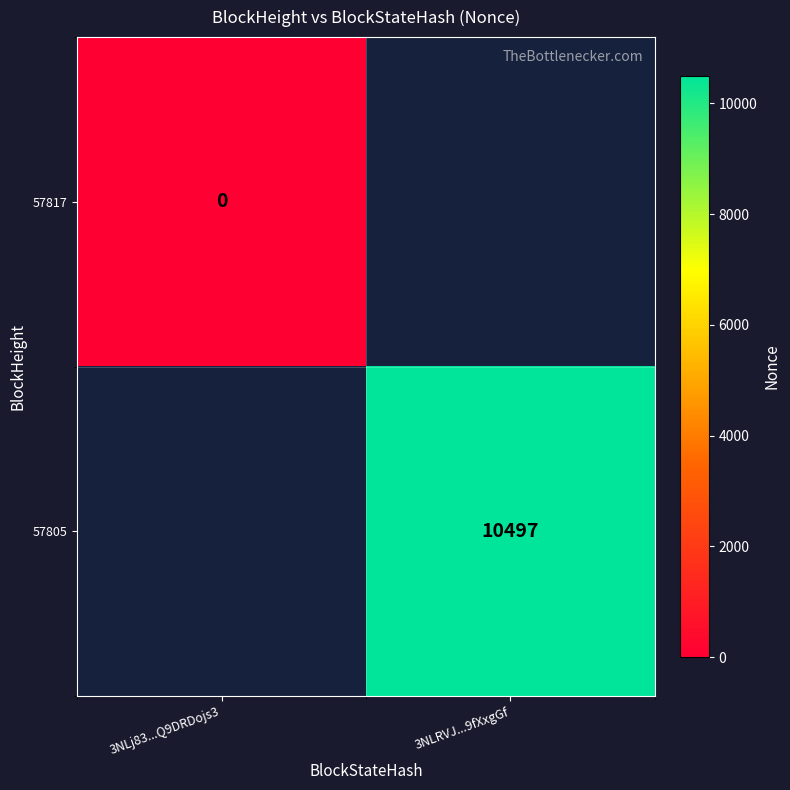

The value of 57805 at 3NLRVJ...9fXxgGf is 10497. True or false?

True